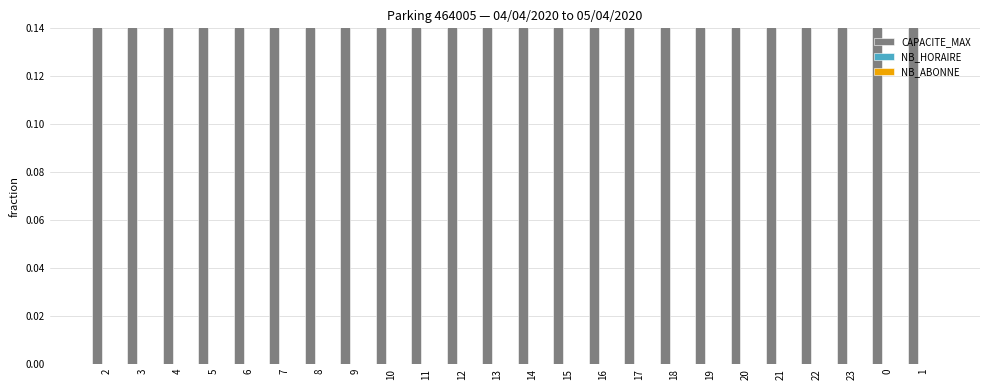

Which series changed the most between 18 and 22?

CAPACITE_MAX